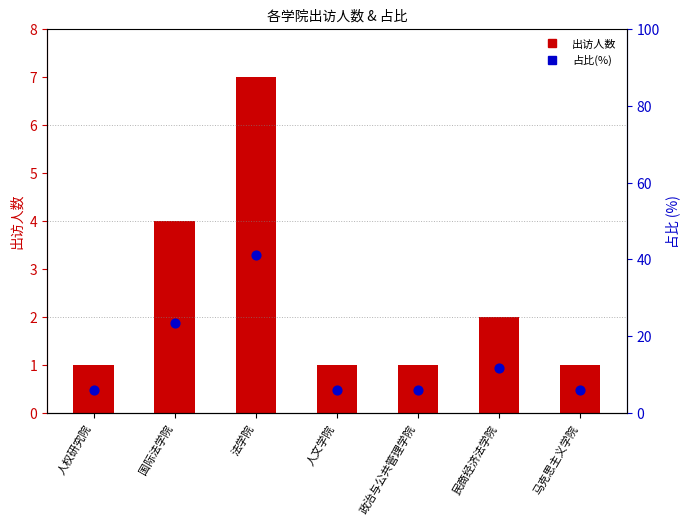

Which series has the widest spread of Y values?

占比(%)